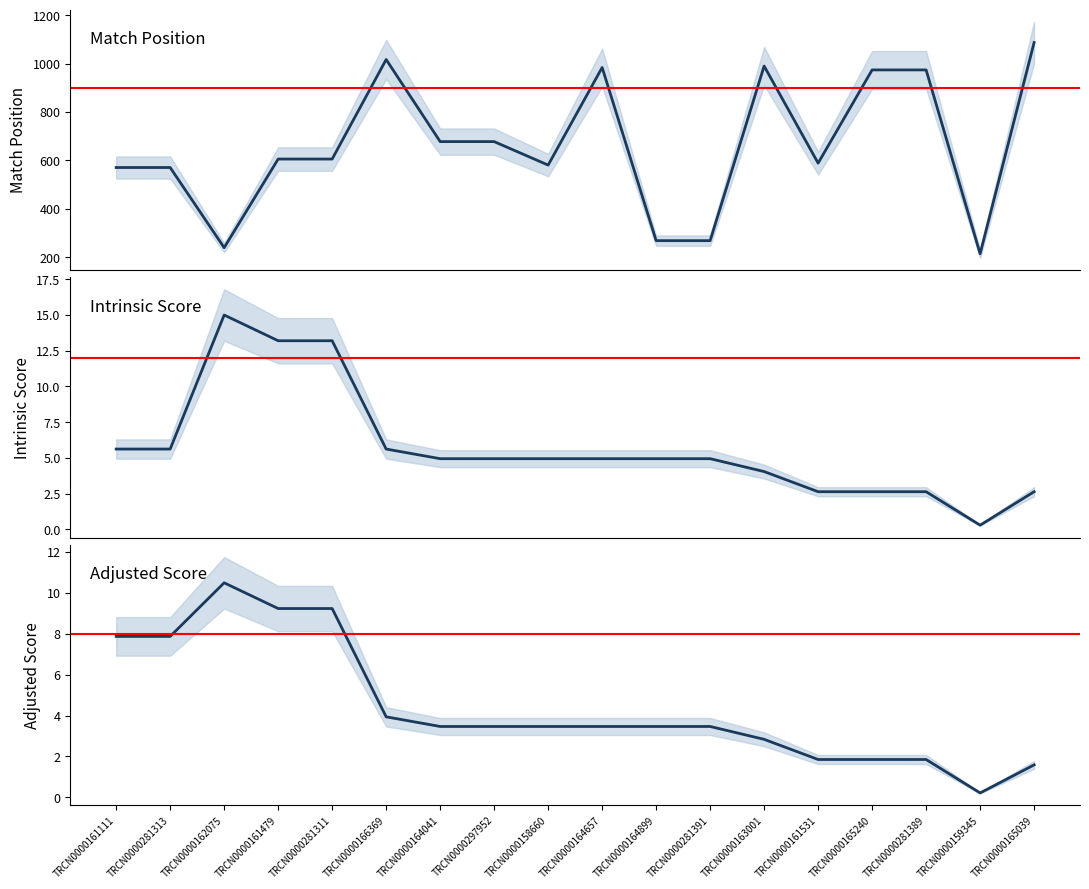

What is the total value across all series at TRCN0000281389?

978.5